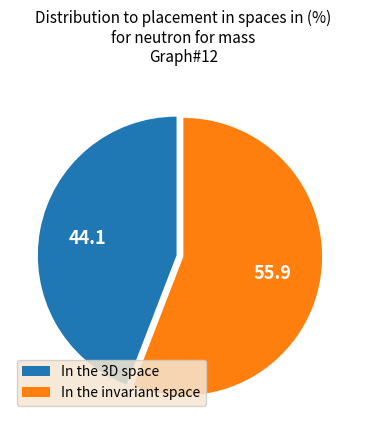

How many slices are in this pie chart?

2